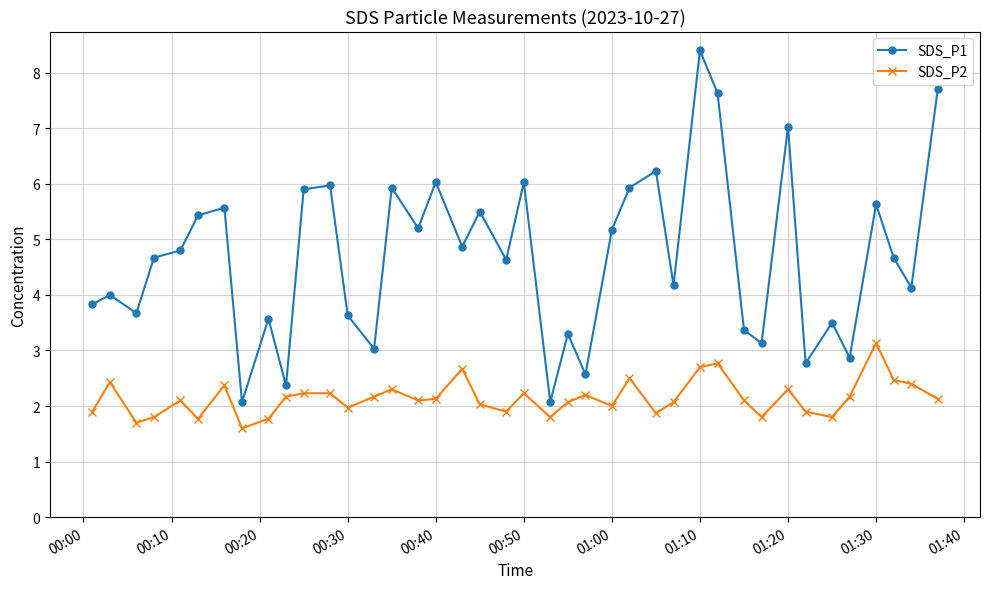

True or false: SDS_P1 and SDS_P2 cross at least once.

False